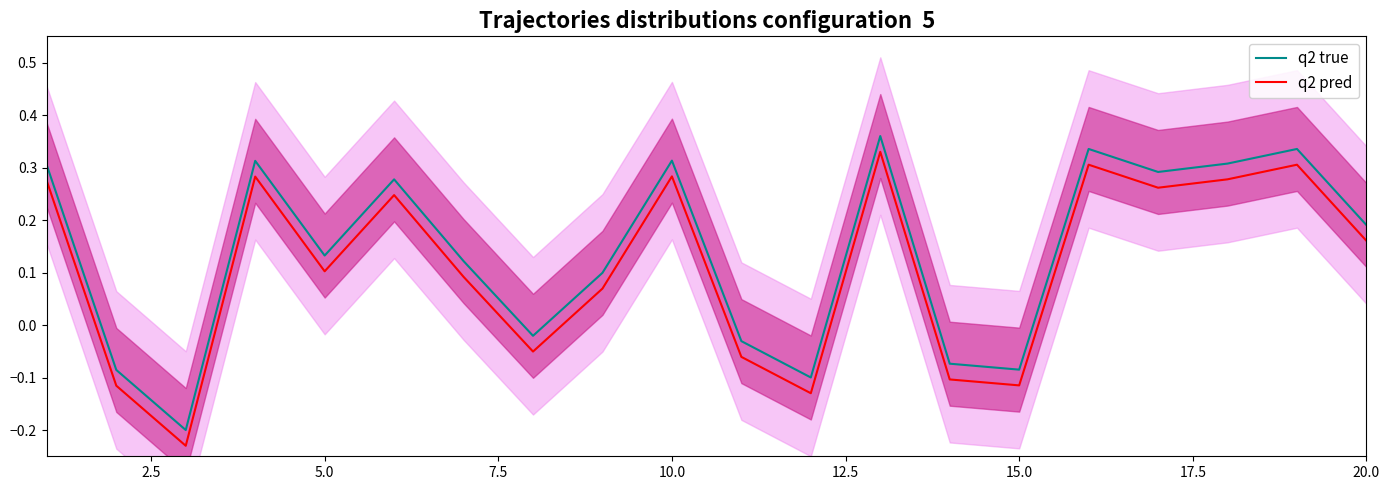

How many data points in q2 pred are above 0?

13